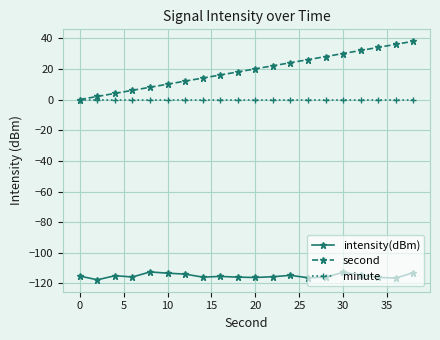

What is the value of the intensity(dBm) point at the 20th from the left?

-113.0